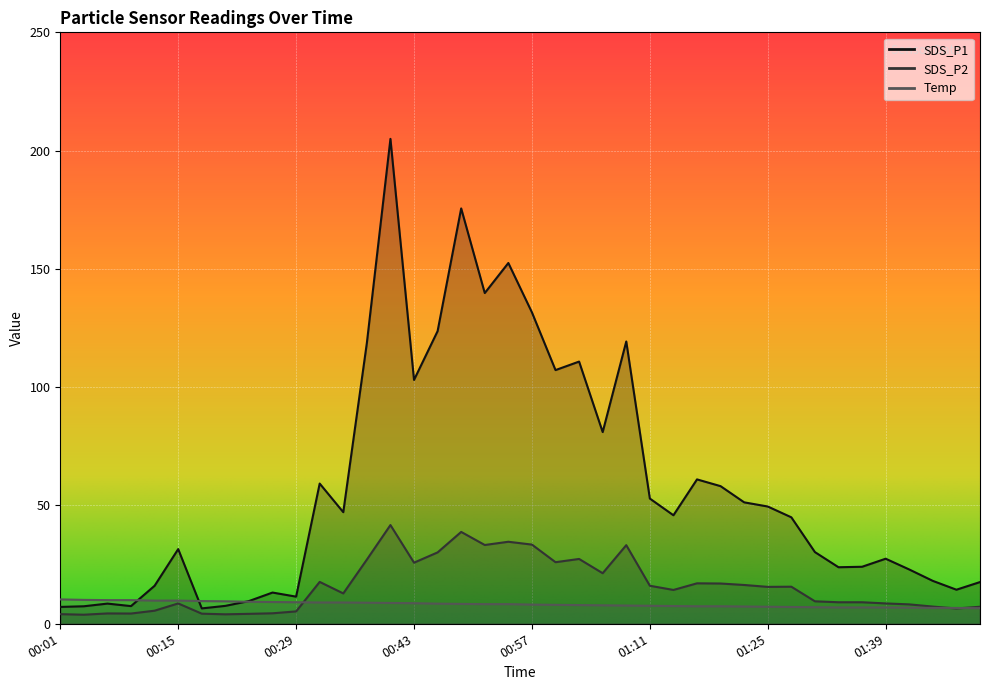

How many data points does each series have?

40